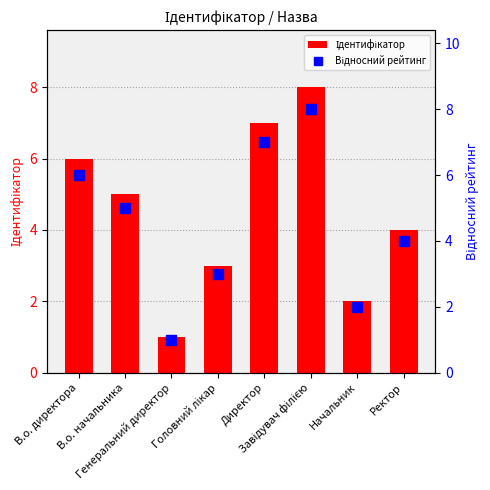

Reading left to right, list all the values displayed in this chart.

Ідентифікатор: В.о. директора=6	В.о. начальника=5	Генеральний директор=1	Головний лікар=3	Директор=7	Завідувач філією=8	Начальник=2	Ректор=4
Відносний рейтинг: В.о. директора=6	В.о. начальника=5	Генеральний директор=1	Головний лікар=3	Директор=7	Завідувач філією=8	Начальник=2	Ректор=4